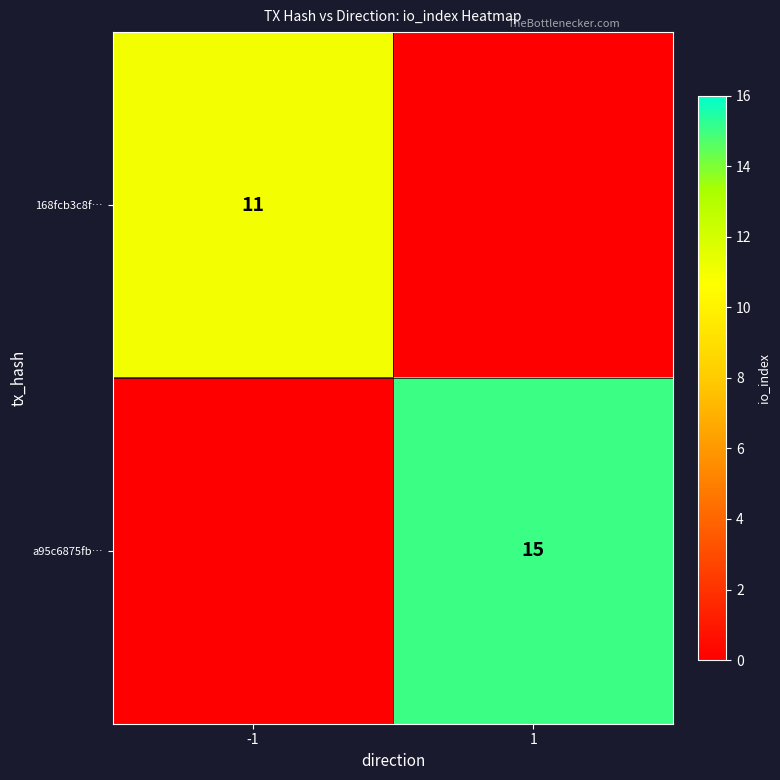

True or false: a95c6875fb… has a value of 15 at 1.

True